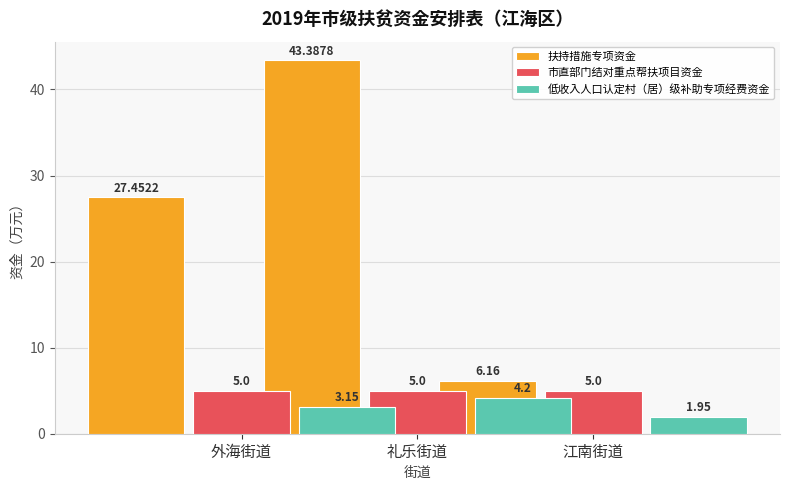

What value does the 市直部门结对重点帮扶项目资金 series have at 江南街道?

5.0